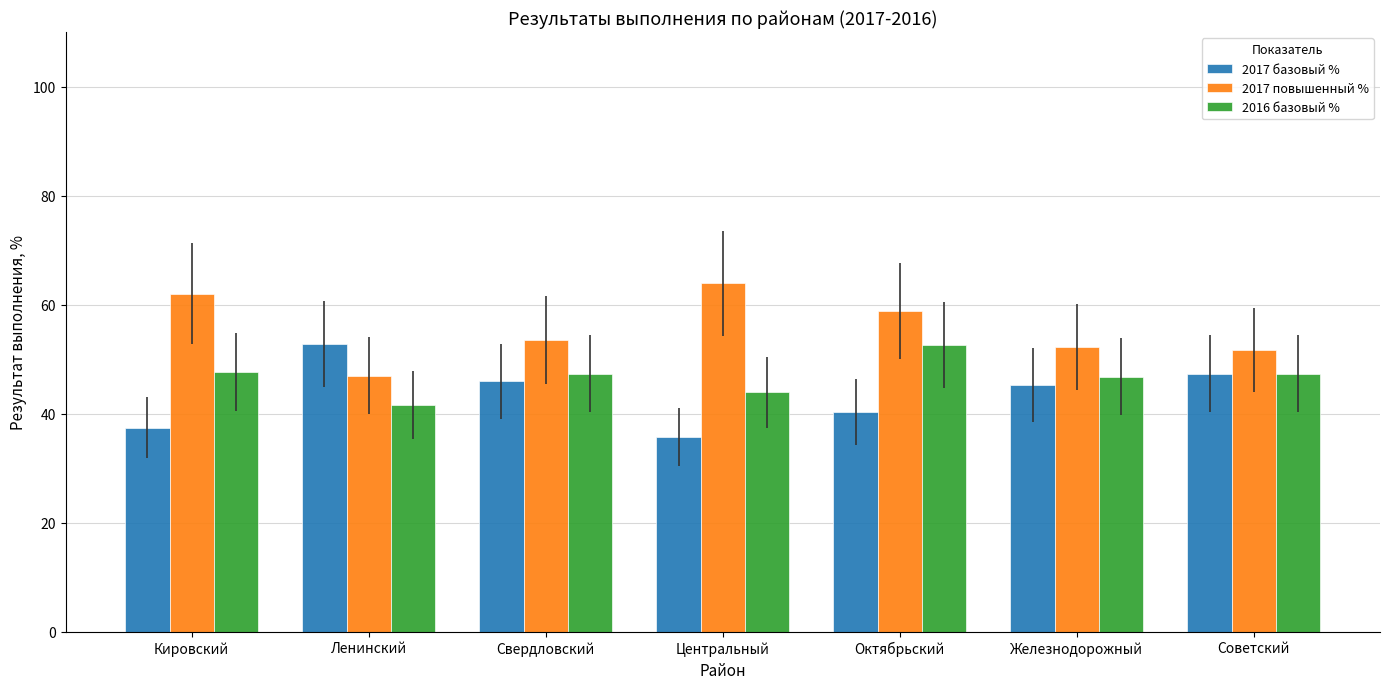

Are the bars horizontal?

No